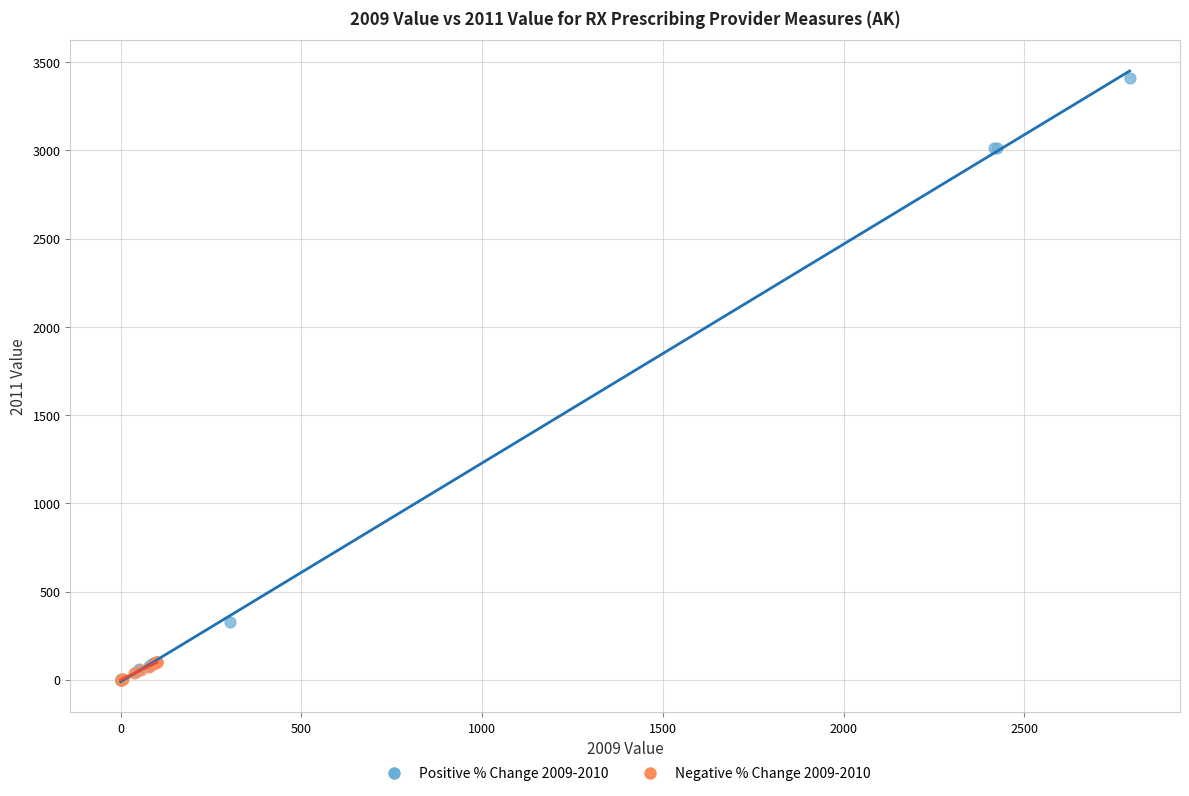

Which series contains the highest Y value?

Positive % Change 2009-2010